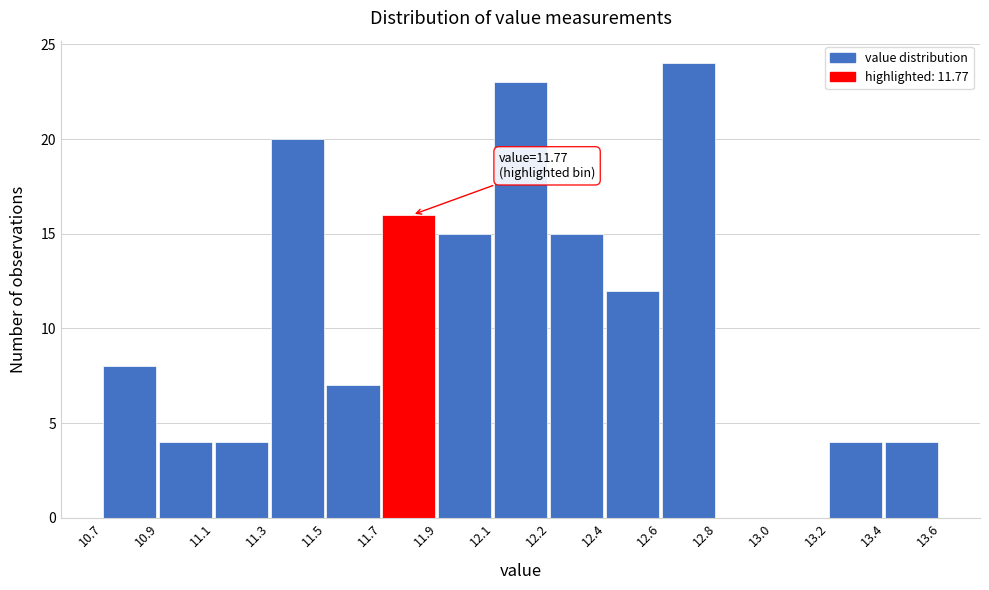

Reading right to left, extract all data points from this chart.

13.4=4	13.2=4	13.0=0	12.8=0	12.6=24	12.4=12	12.2=15	12.1=23	11.9=15	11.7=16	11.5=7	11.3=20	11.1=4	10.9=4	10.7=8